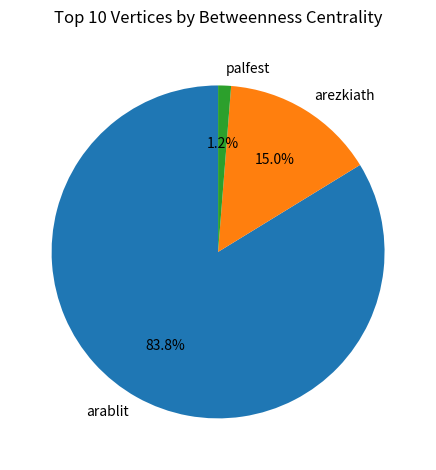

What is the largest slice in the pie chart?

arablit